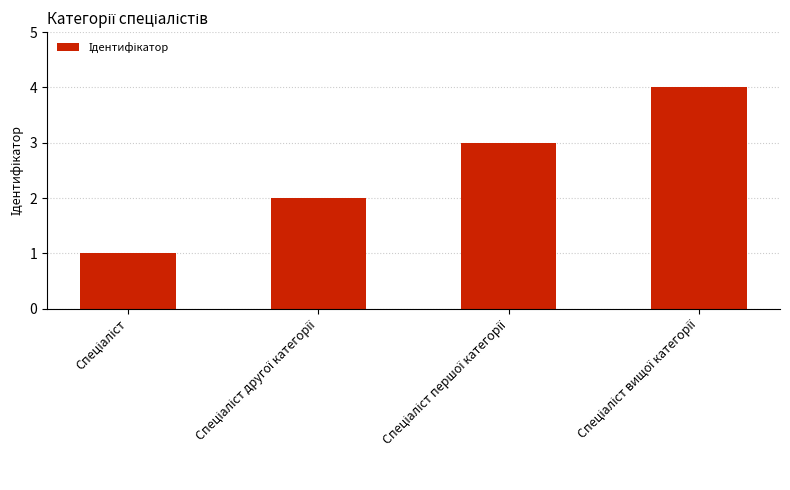

What is the greatest value displayed?

4